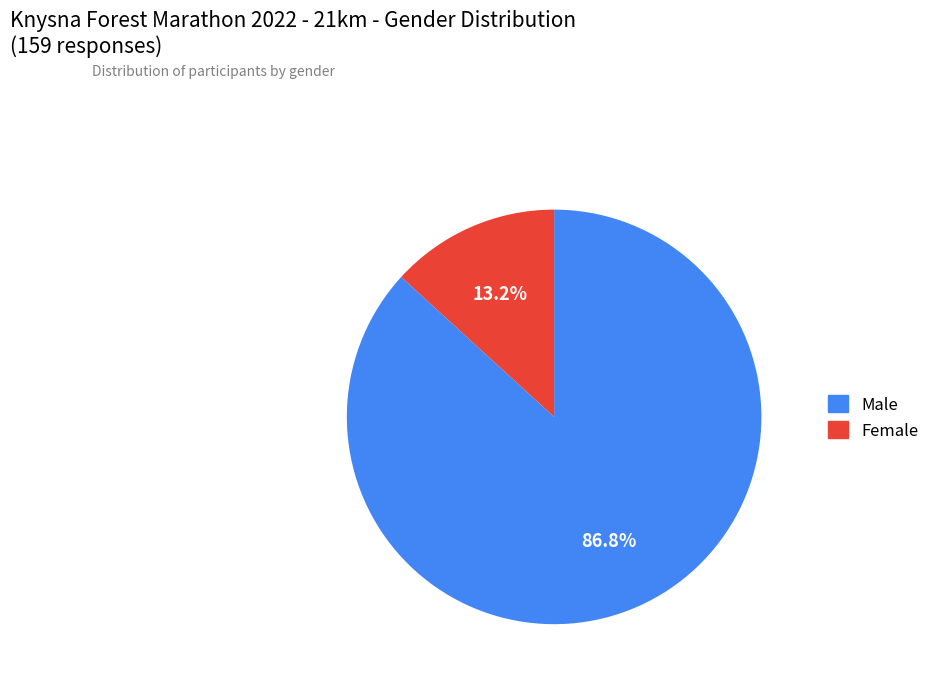

How much of the chart is everything except Female?

86.8%